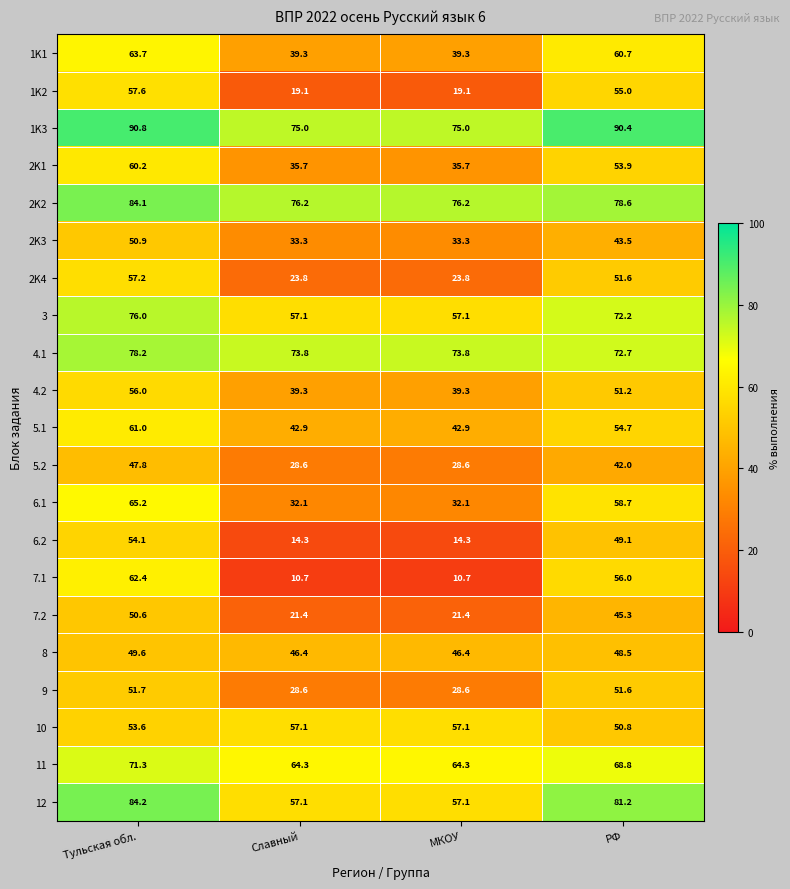

Rank the series by their maximum value, from highest to lowest.

1K3, 12, 2K2, 4.1, 3, 11, 6.1, 1K1, 7.1, 5.1, 2K1, 1K2, 2K4, 10, 4.2, 6.2, 9, 2K3, 7.2, 8, 5.2